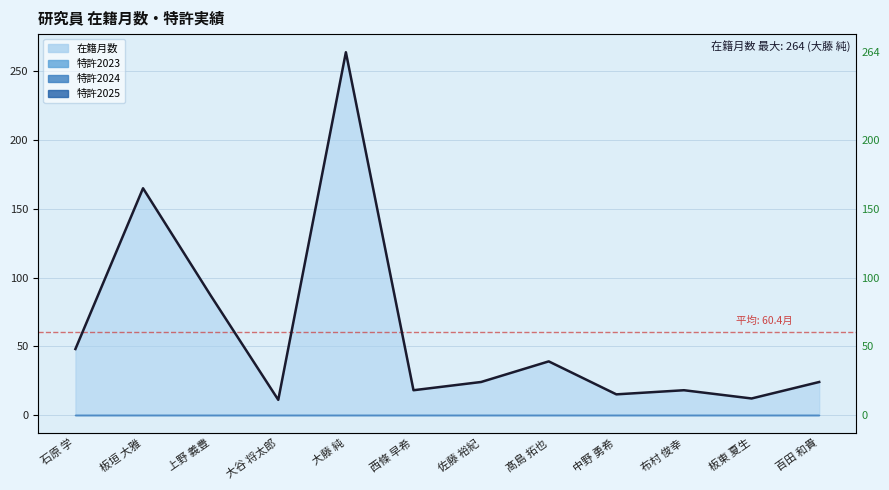

List the labels in order of value, smallest first.

大谷 将太郎, 板東 夏生, 中野 勇希, 西條 早希, 布村 俊幸, 佐藤 裕紀, 百田 和貴, 髙島 拓也, 石原 学, 上野 義豊, 板垣 大雅, 大藤 純